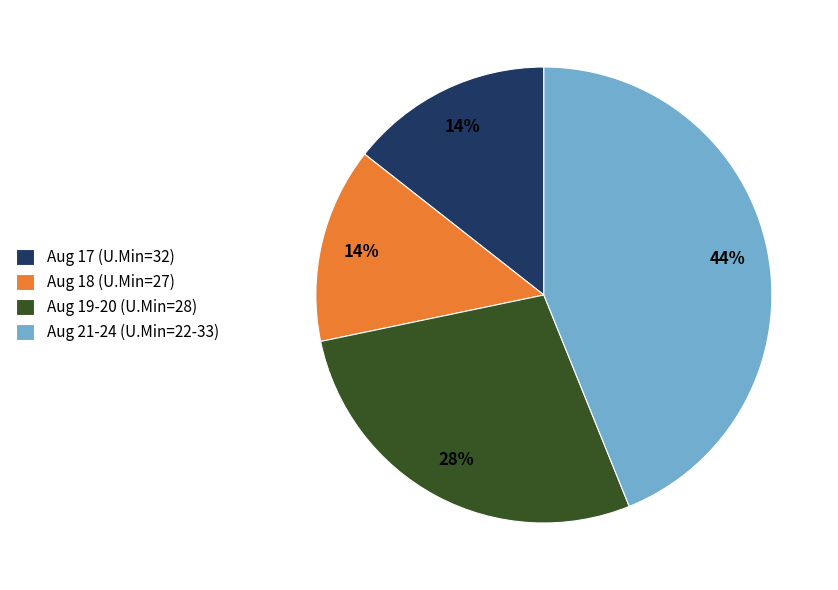

Count the number of slices in the pie.

4